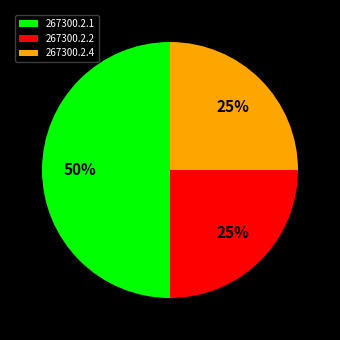

To the nearest percent, what percentage of the pie is 267300.2.4?

25%